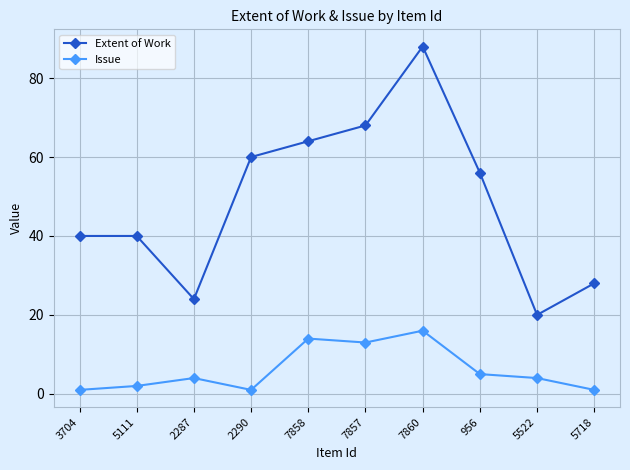

What is the highest value of the Extent of Work series?

88